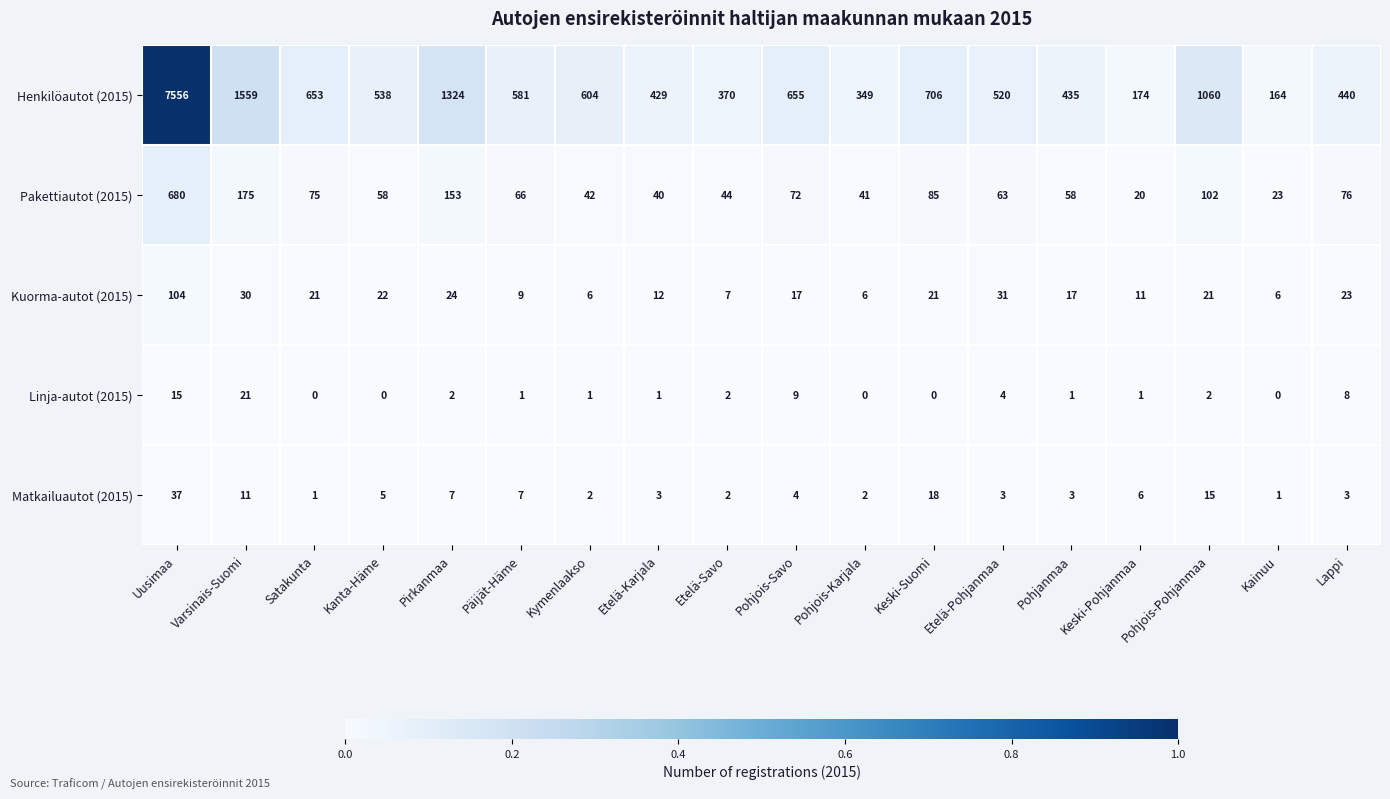

Which category has the highest value in the Matkailuautot (2015) series?

Uusimaa